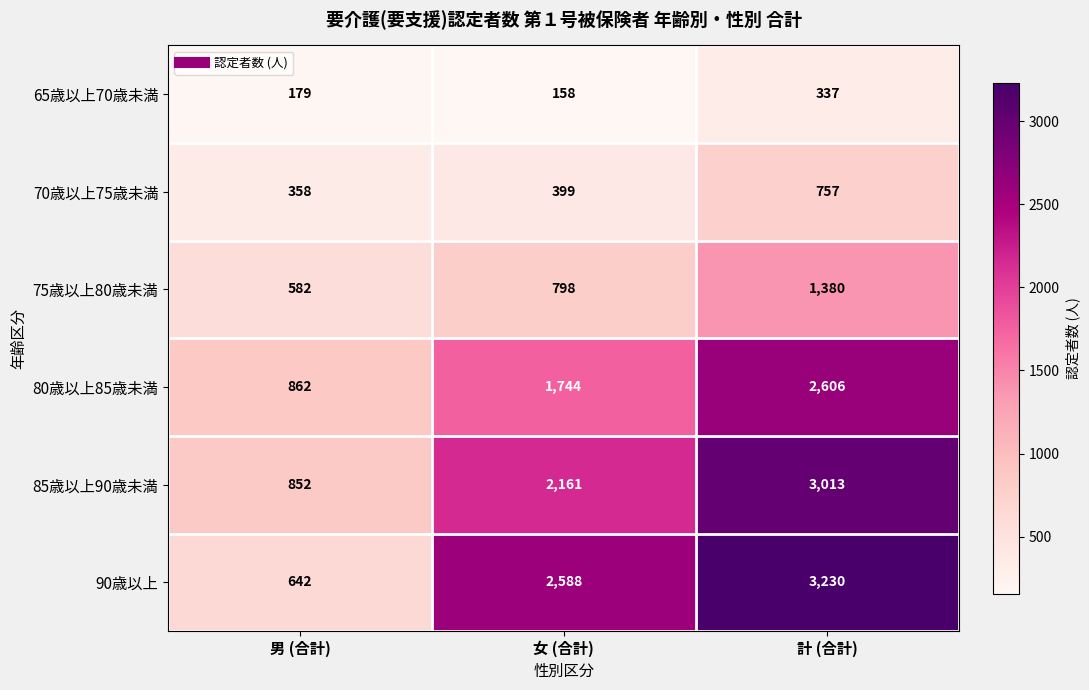

Reading left to right, what are all the values shown in this chart?

65歳以上70歳未満: 男 (合計)=179	女 (合計)=158	計 (合計)=337
70歳以上75歳未満: 男 (合計)=358	女 (合計)=399	計 (合計)=757
75歳以上80歳未満: 男 (合計)=582	女 (合計)=798	計 (合計)=1380
80歳以上85歳未満: 男 (合計)=862	女 (合計)=1744	計 (合計)=2606
85歳以上90歳未満: 男 (合計)=852	女 (合計)=2161	計 (合計)=3013
90歳以上: 男 (合計)=642	女 (合計)=2588	計 (合計)=3230